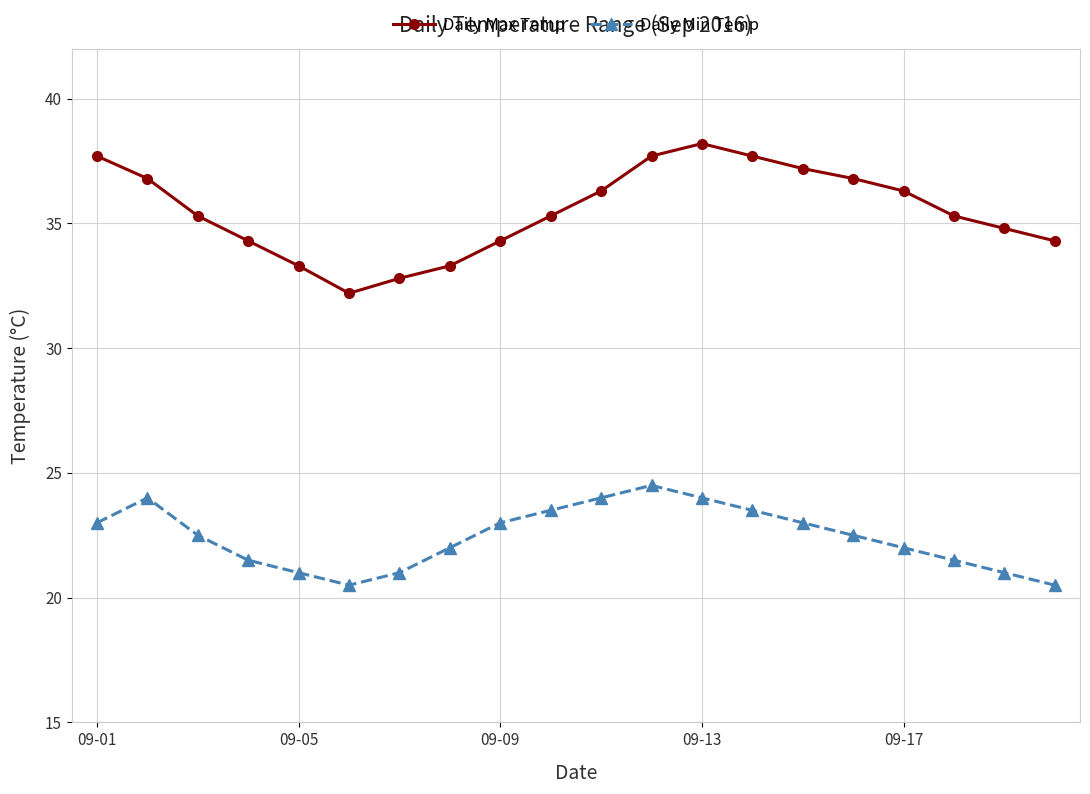

Reading left to right, list all the values displayed in this chart.

Daily Max Temp: 37.7	36.8	35.3	34.3	33.3	32.2	32.8	33.3	34.3	35.3	36.3	37.7	38.2	37.7	37.2	36.8	36.3	35.3	34.8	34.3
Daily Min Temp: 23.0	24.0	22.5	21.5	21.0	20.5	21.0	22.0	23.0	23.5	24.0	24.5	24.0	23.5	23.0	22.5	22.0	21.5	21.0	20.5